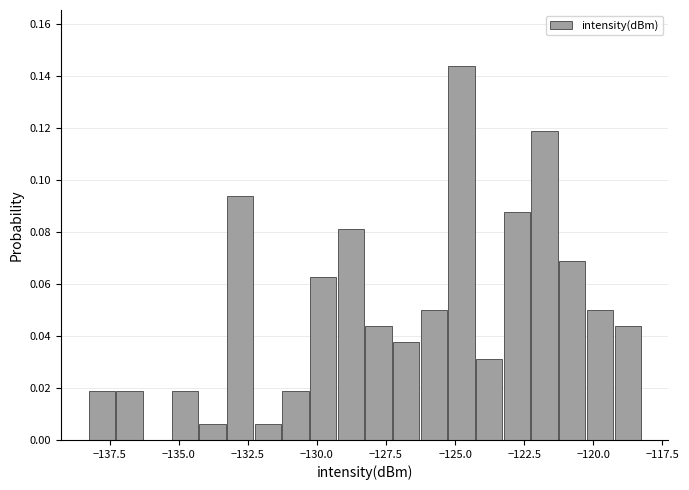

Around what value on the x-axis is the tallest bar? Give the approximate position of its centre, as read against the axis.

-125.0